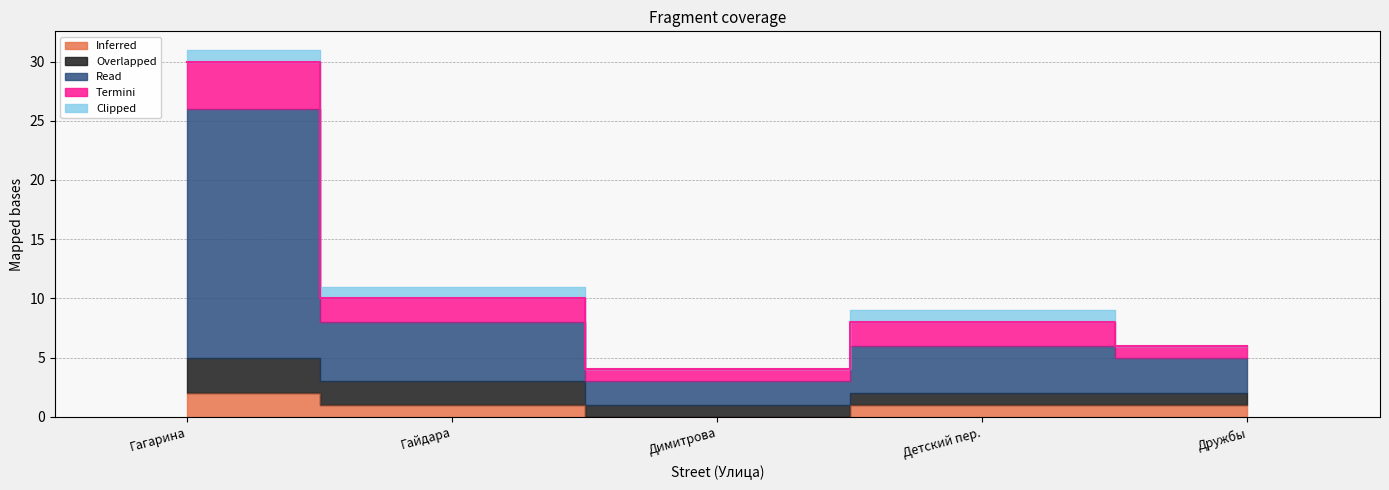

How many values in the Inferred series exceed 1?

1